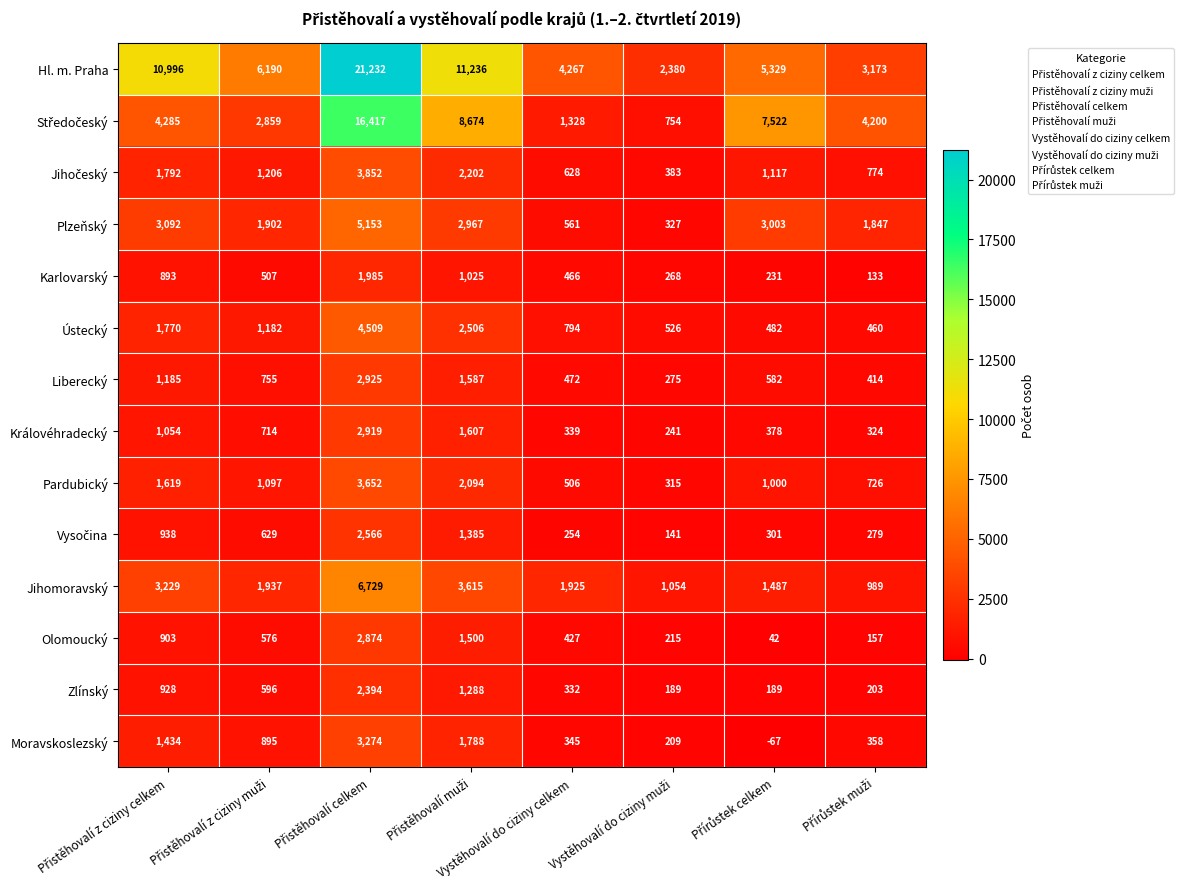

The Plzeňský series shows 561 at Vystěhovalí do ciziny celkem. True or false?

True